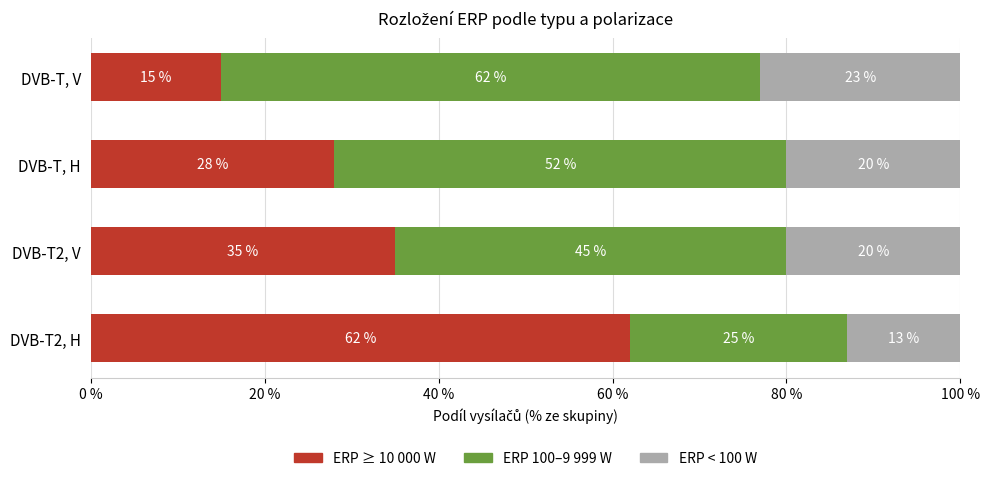

What value does the ERP ≥ 10 000 W series have at DVB-T2, V, to the nearest 5?

35